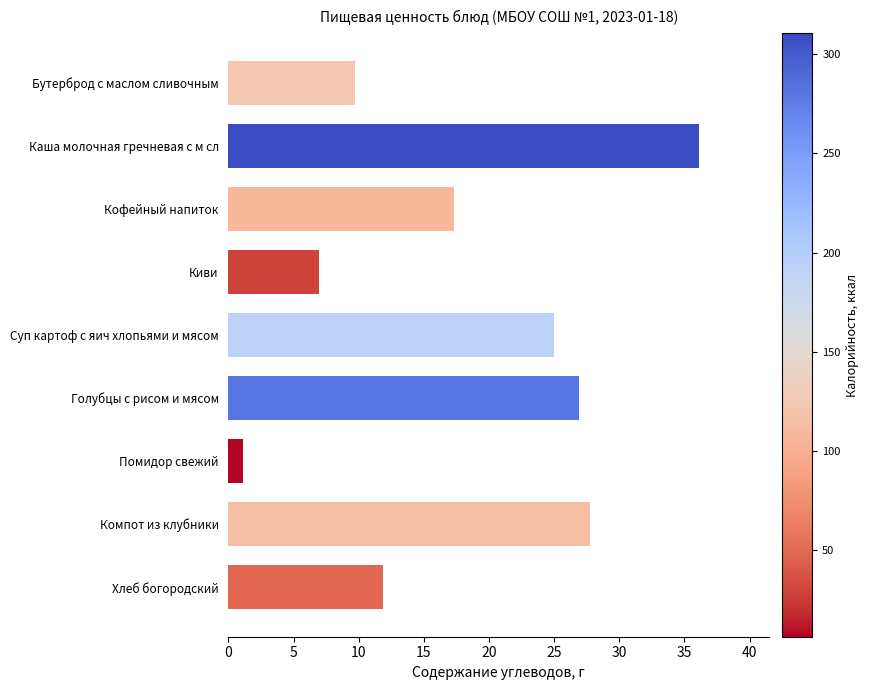

The value at Компот из клубники is 27.8. True or false?

True